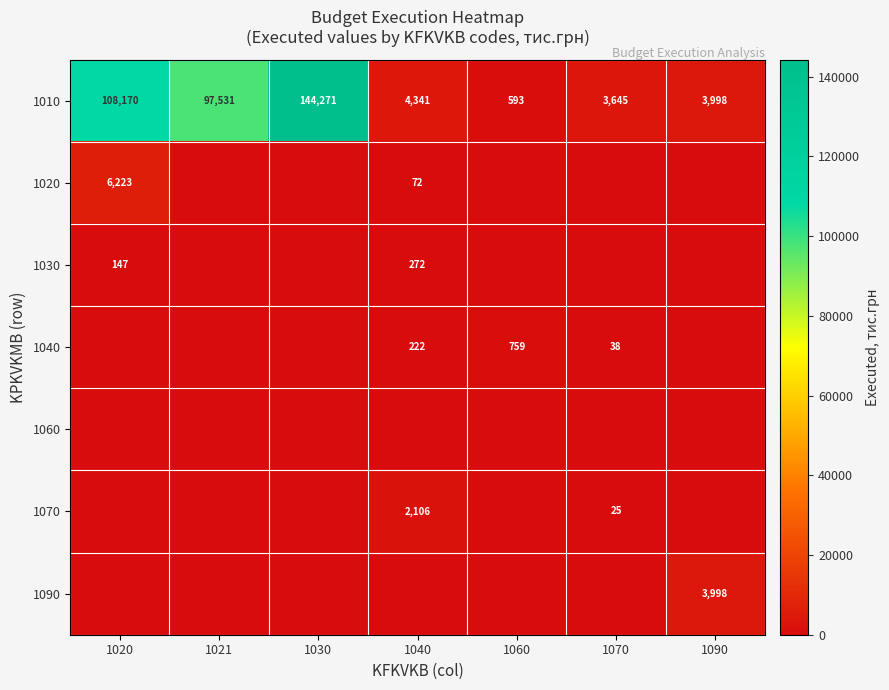

Which category has the lowest value in the 1010 series?

1060